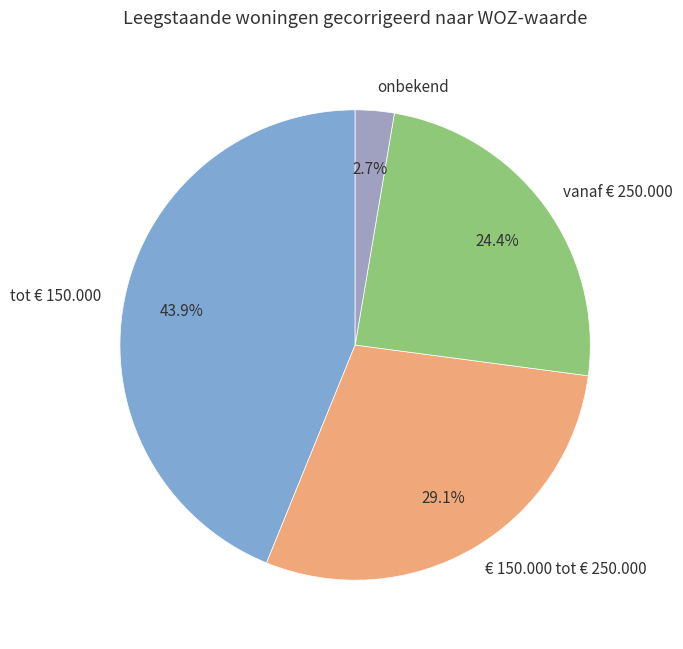

Which category has the smallest portion of the pie?

onbekend